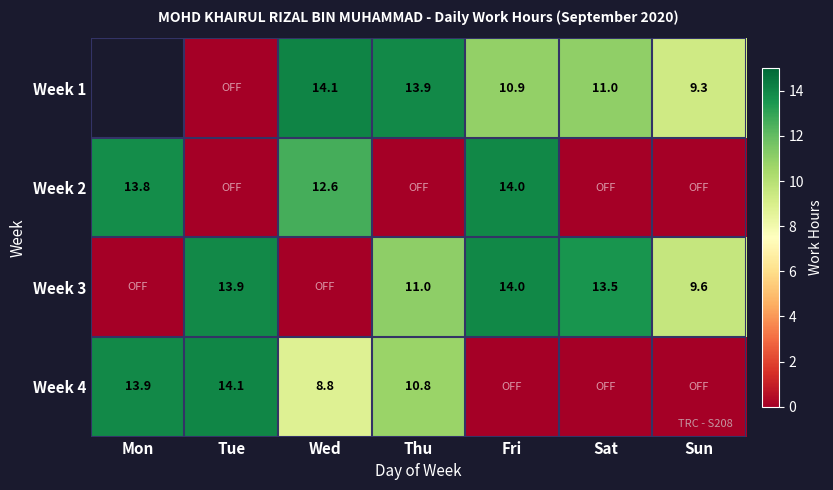

The value of Week 2 at Wed is 21.7. True or false?

False